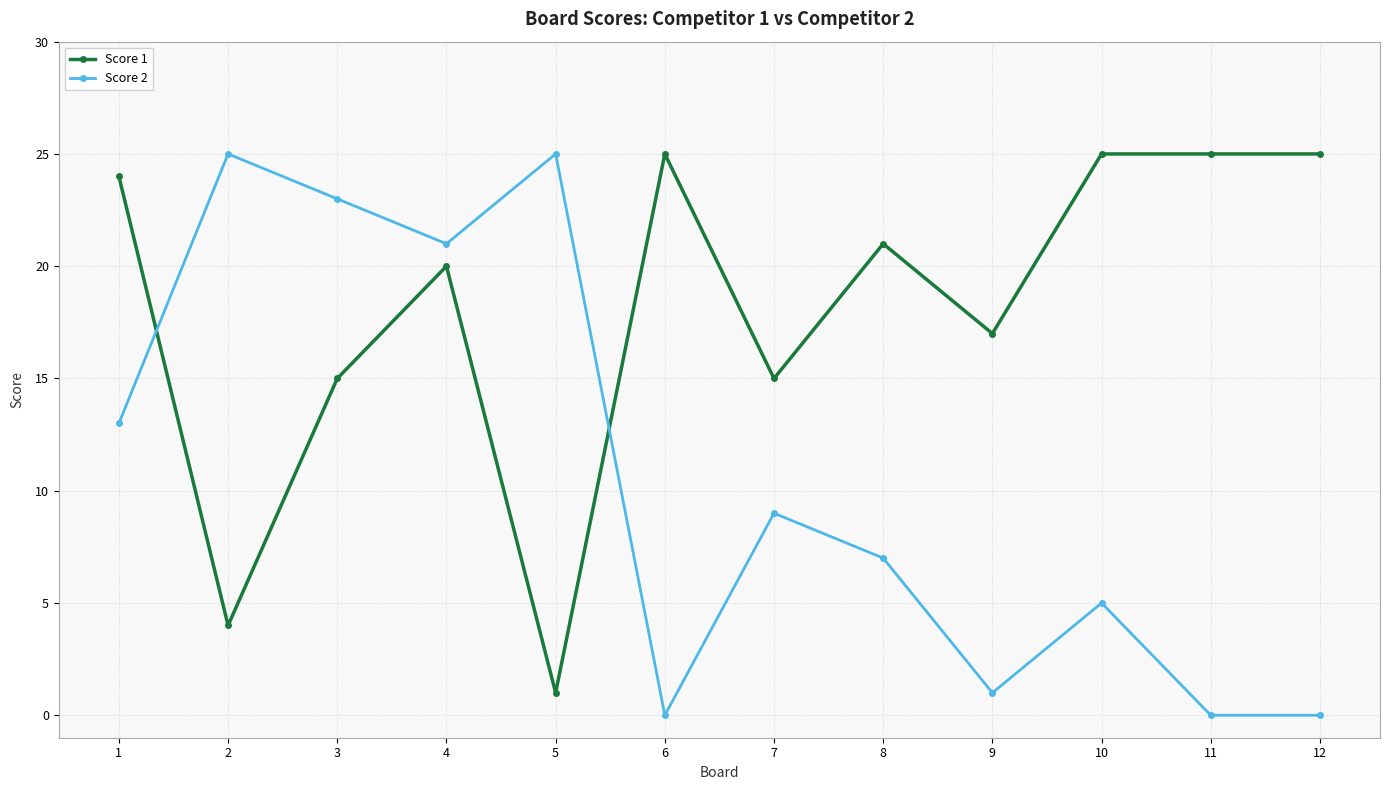

In Score 2, how many points are higher than both neighbors (excluding endpoints)?

4